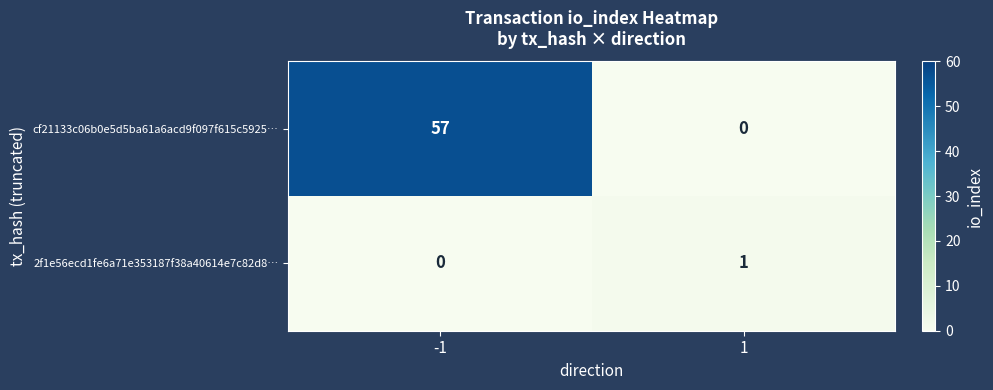

What is the difference between the cf21133c06b0e5d5ba61a6acd9f097f615c5925… values at -1 and 1?

57